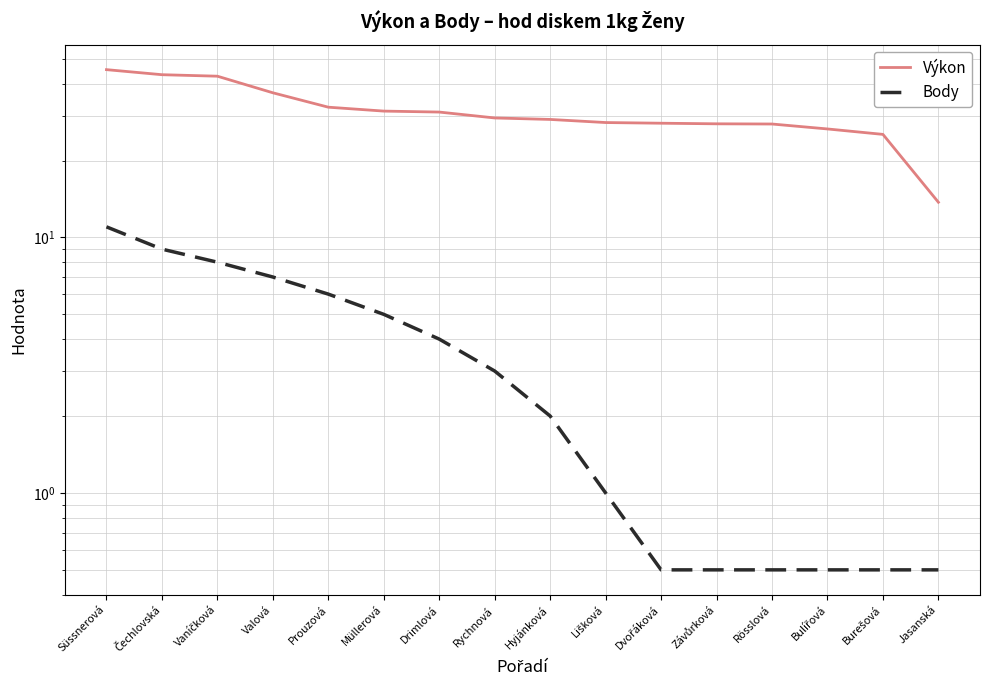

Count the number of data series in this chart.

2